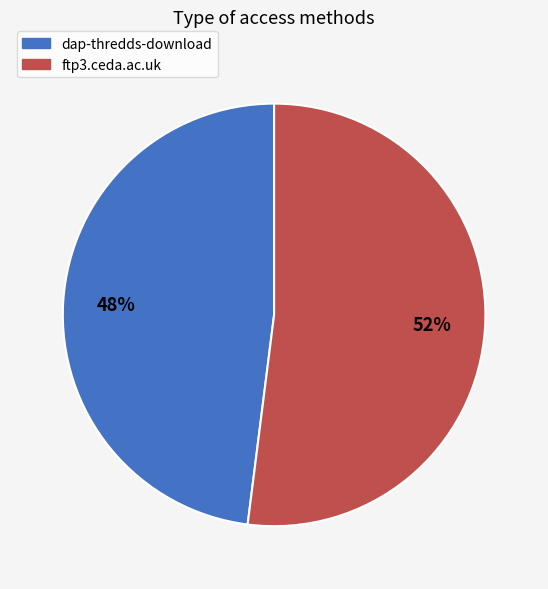

True or false: dap-thredds-download accounts for 39% of the total.

False